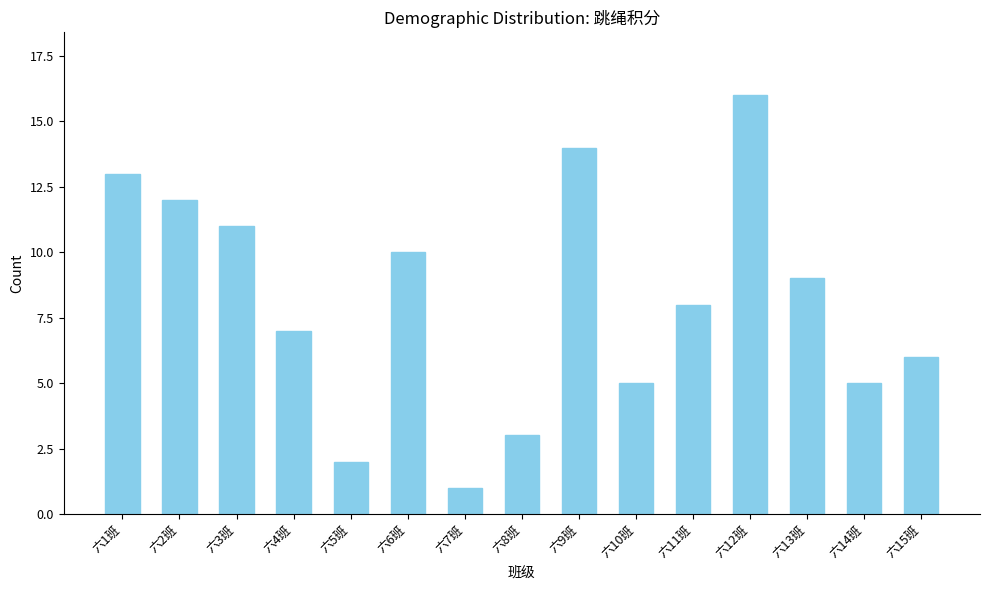

Reading right to left, what are all the values shown in this chart?

6	5	9	16	8	5	14	3	1	10	2	7	11	12	13